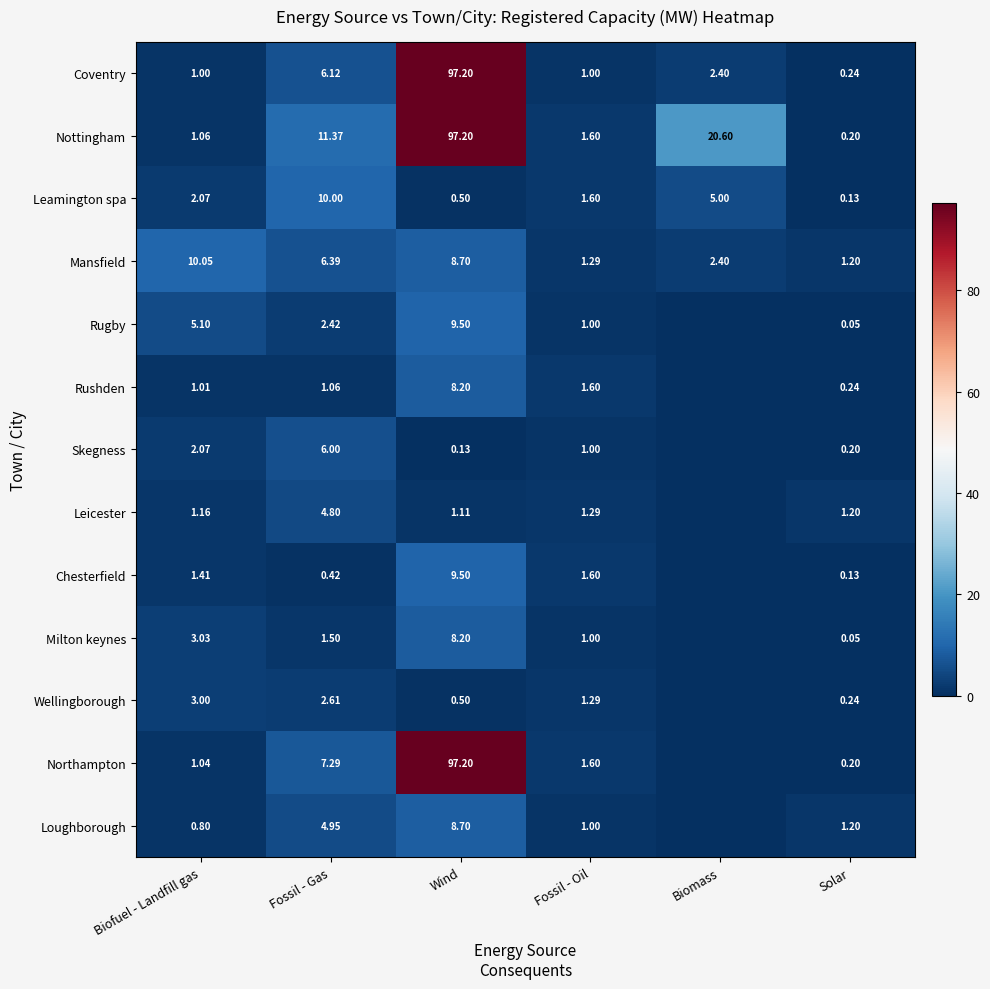

Between Fossil - Gas and Fossil - Oil, which series saw the biggest shift?

Nottingham